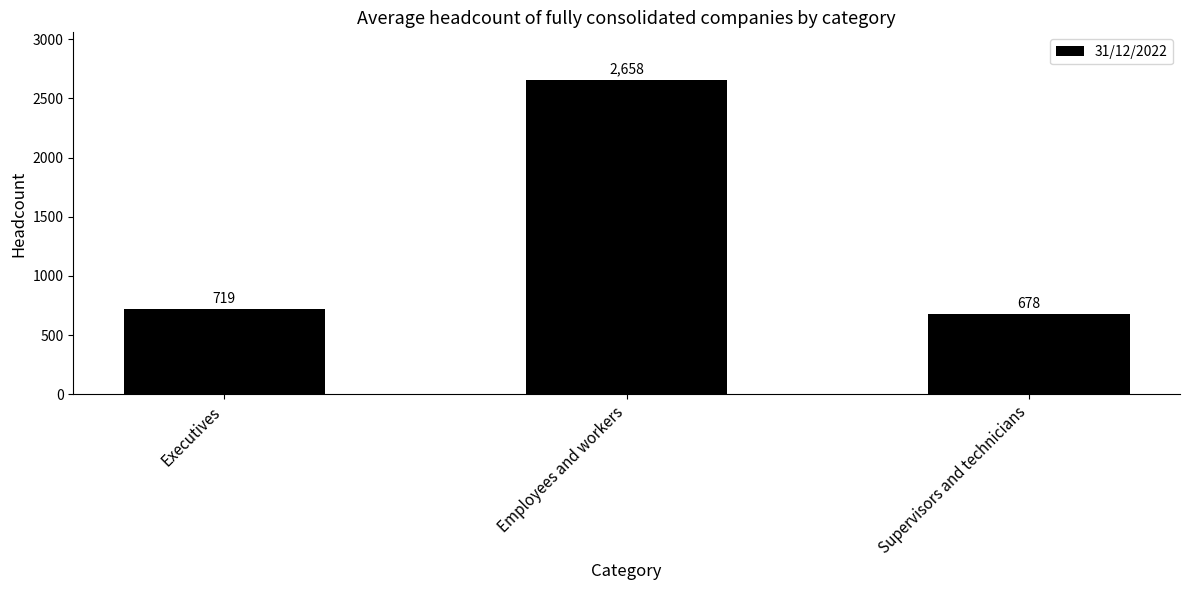

What is the label of the 3rd bar from the left?

Supervisors and technicians